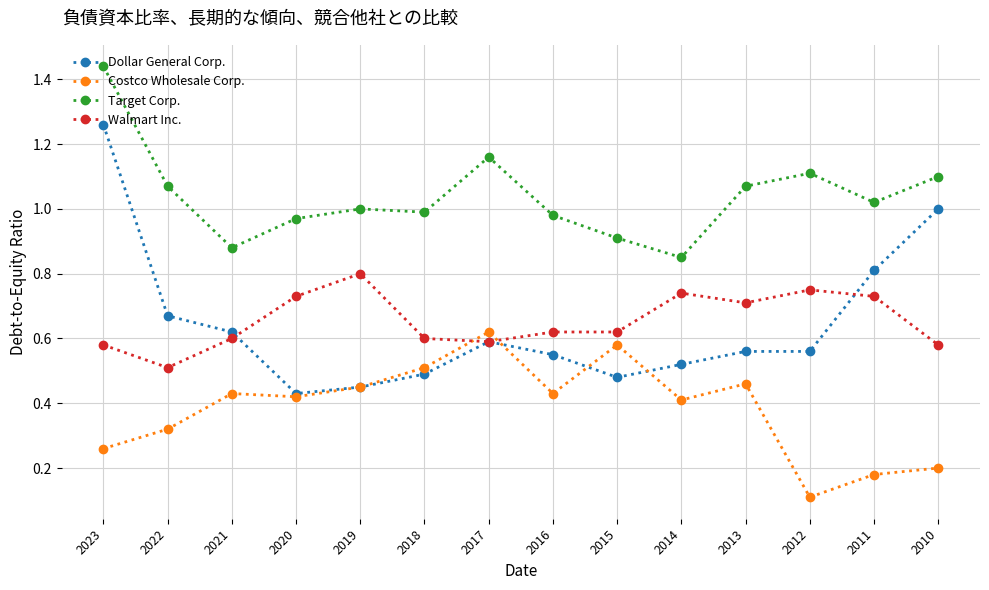

Which series changed the most between 2023 and 2019?

Dollar General Corp.